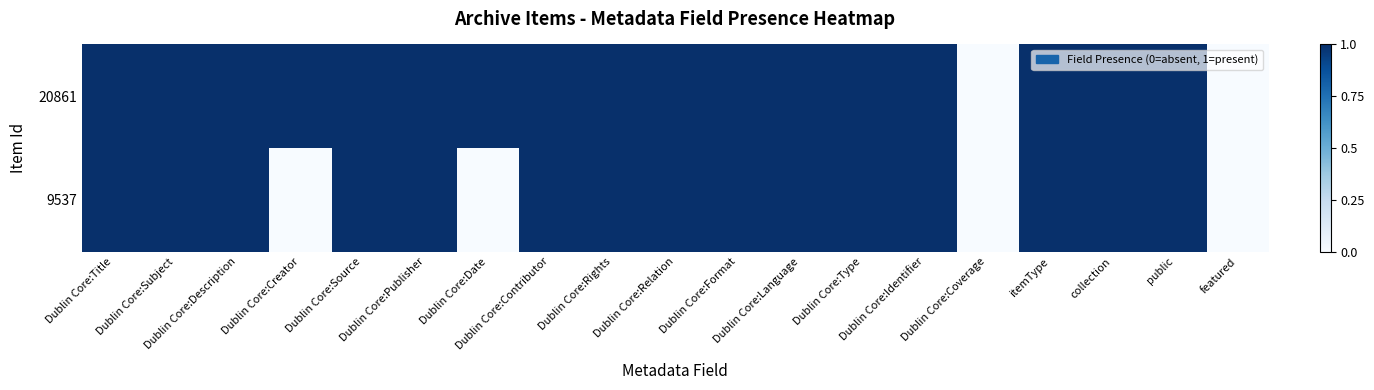

Reading right to left, transcribe all the data shown in this chart.

9537: featured=0	public=1	collection=1	itemType=1	Dublin Core:Coverage=0	Dublin Core:Identifier=1	Dublin Core:Type=1	Dublin Core:Language=1	Dublin Core:Format=1	Dublin Core:Relation=1	Dublin Core:Rights=1	Dublin Core:Contributor=1	Dublin Core:Date=0	Dublin Core:Publisher=1	Dublin Core:Source=1	Dublin Core:Creator=0	Dublin Core:Description=1	Dublin Core:Subject=1	Dublin Core:Title=1
20861: featured=0	public=1	collection=1	itemType=1	Dublin Core:Coverage=0	Dublin Core:Identifier=1	Dublin Core:Type=1	Dublin Core:Language=1	Dublin Core:Format=1	Dublin Core:Relation=1	Dublin Core:Rights=1	Dublin Core:Contributor=1	Dublin Core:Date=1	Dublin Core:Publisher=1	Dublin Core:Source=1	Dublin Core:Creator=1	Dublin Core:Description=1	Dublin Core:Subject=1	Dublin Core:Title=1